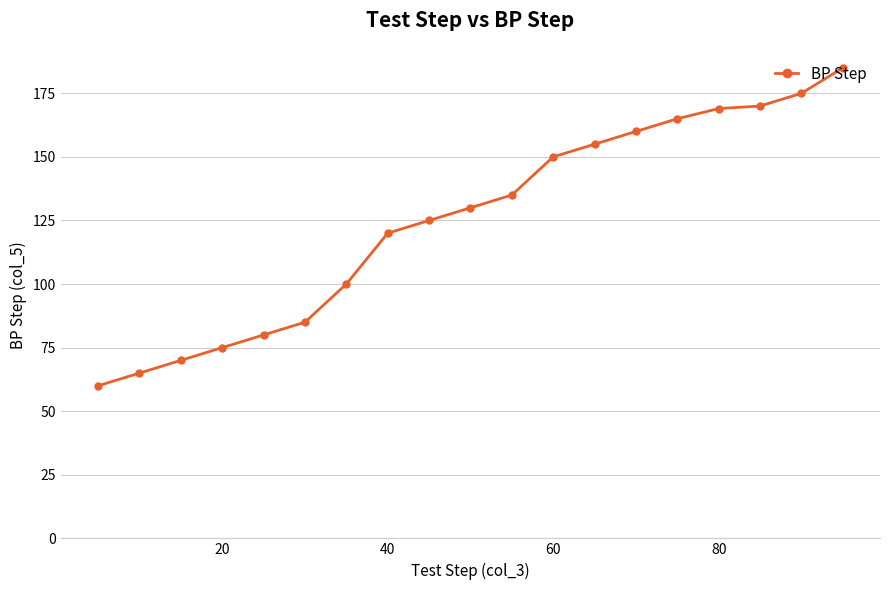

Does the chart display data point markers on the line(s)?

Yes